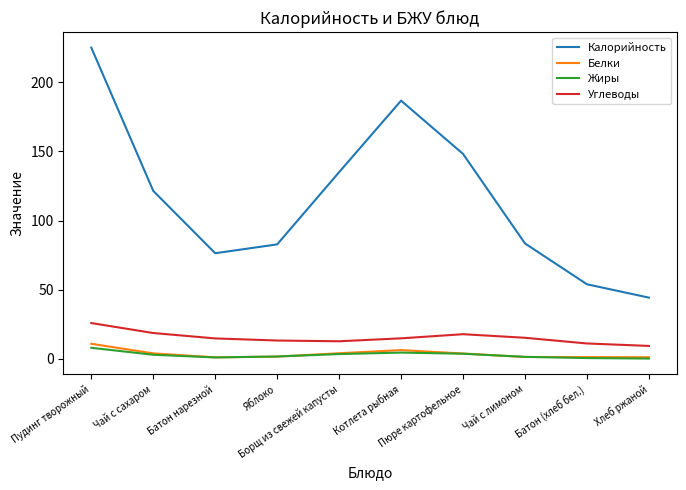

Where does the Белки series first go above 3?

Пудинг творожный